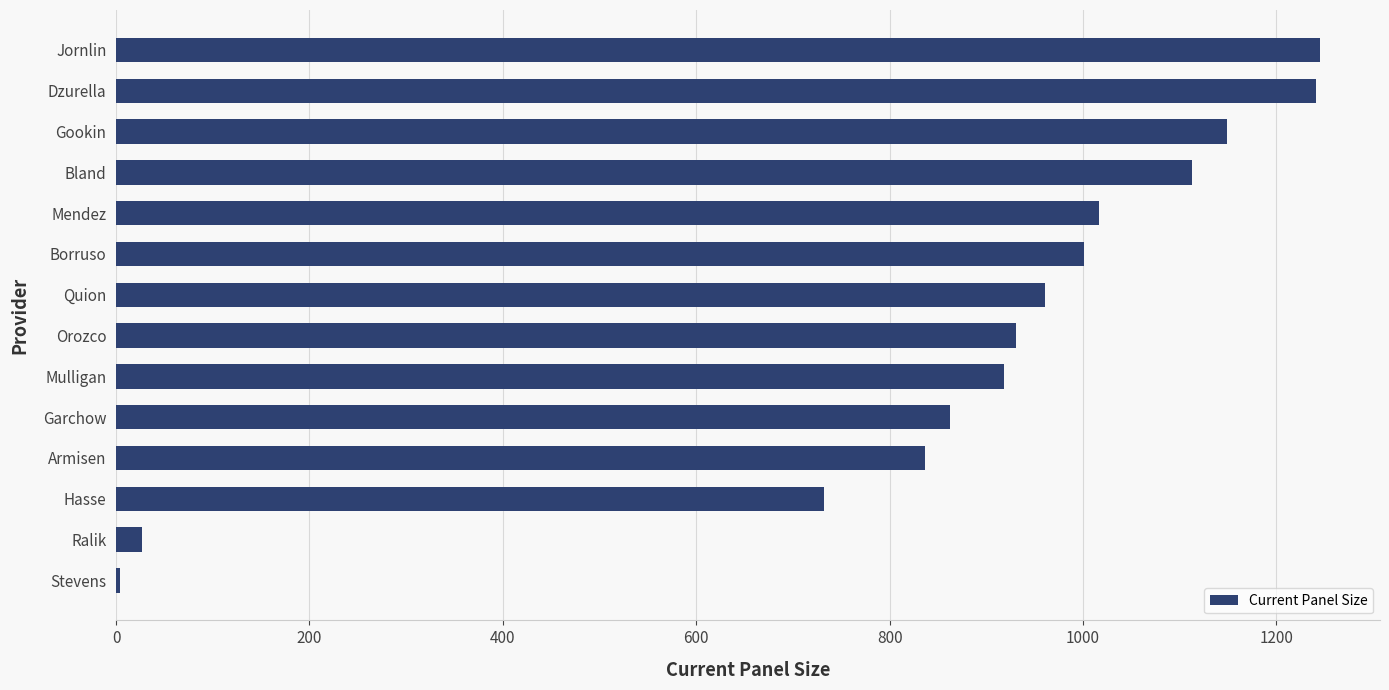

The value at Bland is 763. True or false?

False